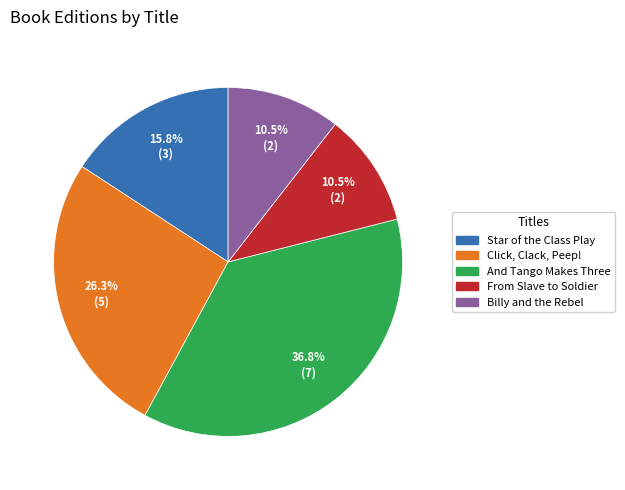

Combined, do From Slave to Soldier and Star of the Class Play account for over 50%?

No